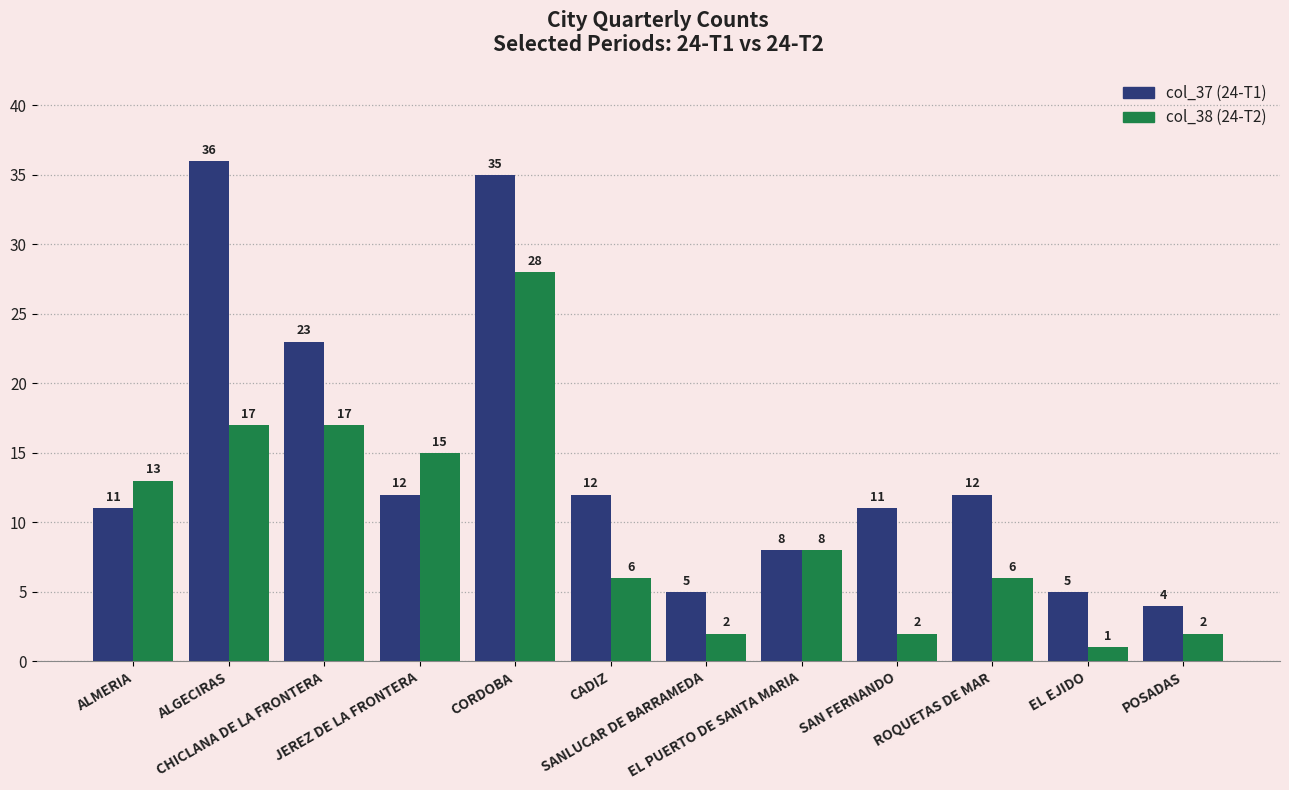

Are the bars grouped side by side (vs. stacked)?

Yes